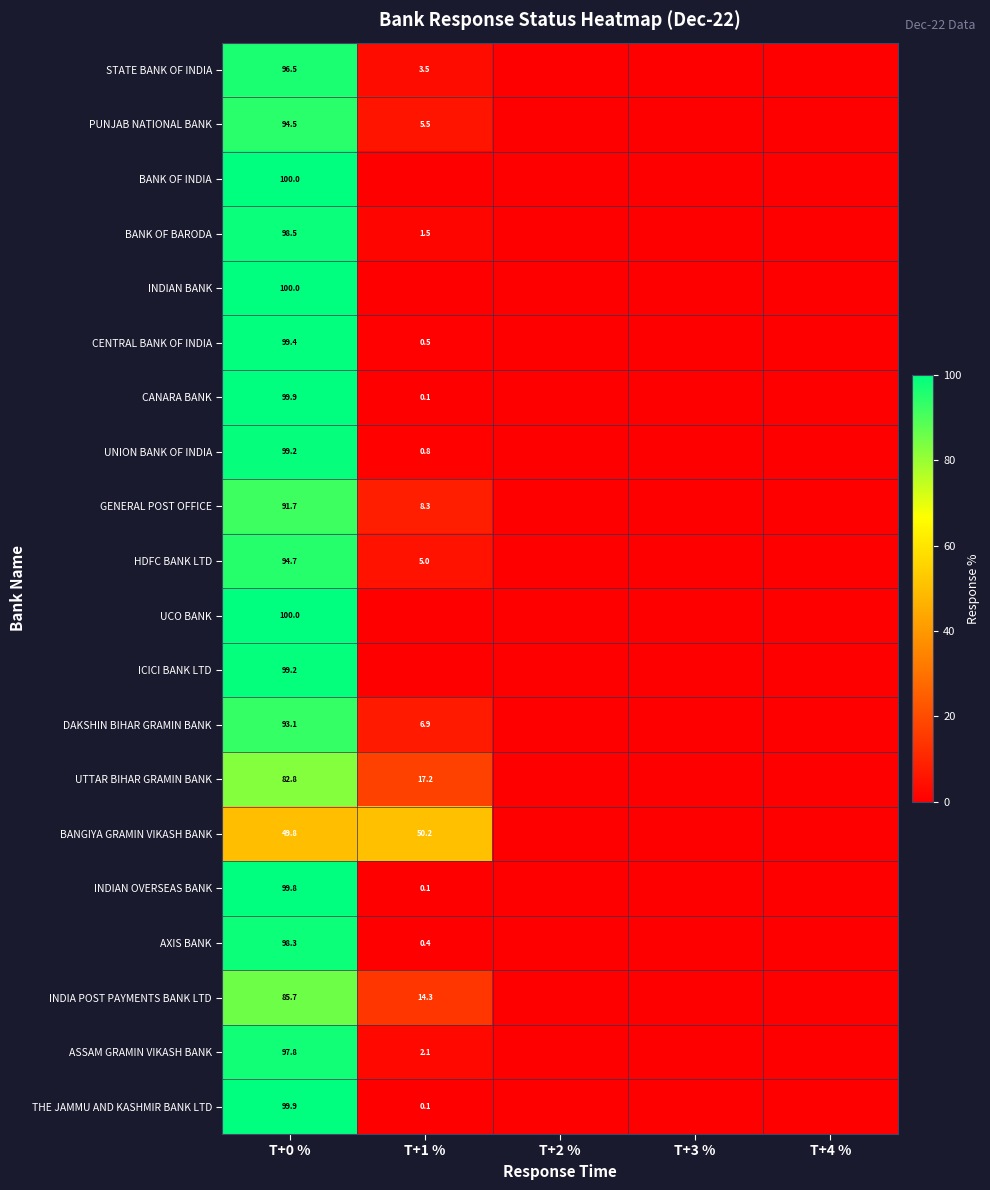

The STATE BANK OF INDIA series shows -59.0 at T+2 %. True or false?

False